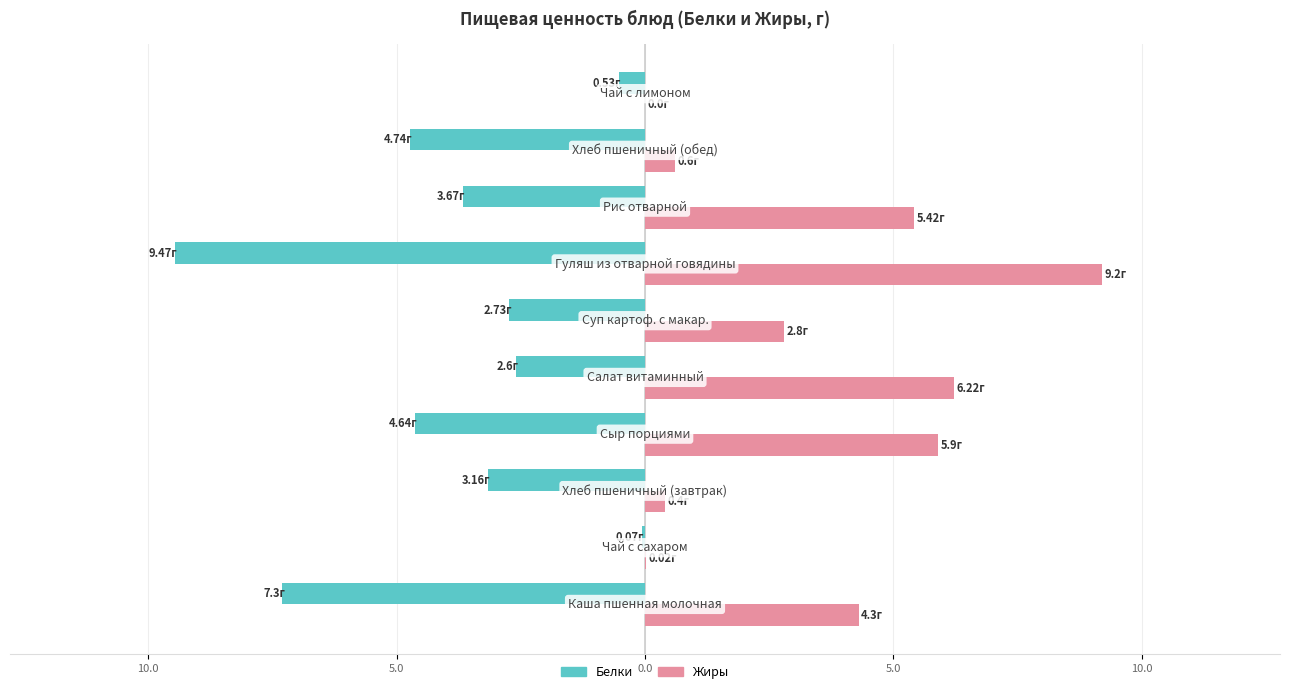

What are all the series names shown in the legend?

Белки, Жиры